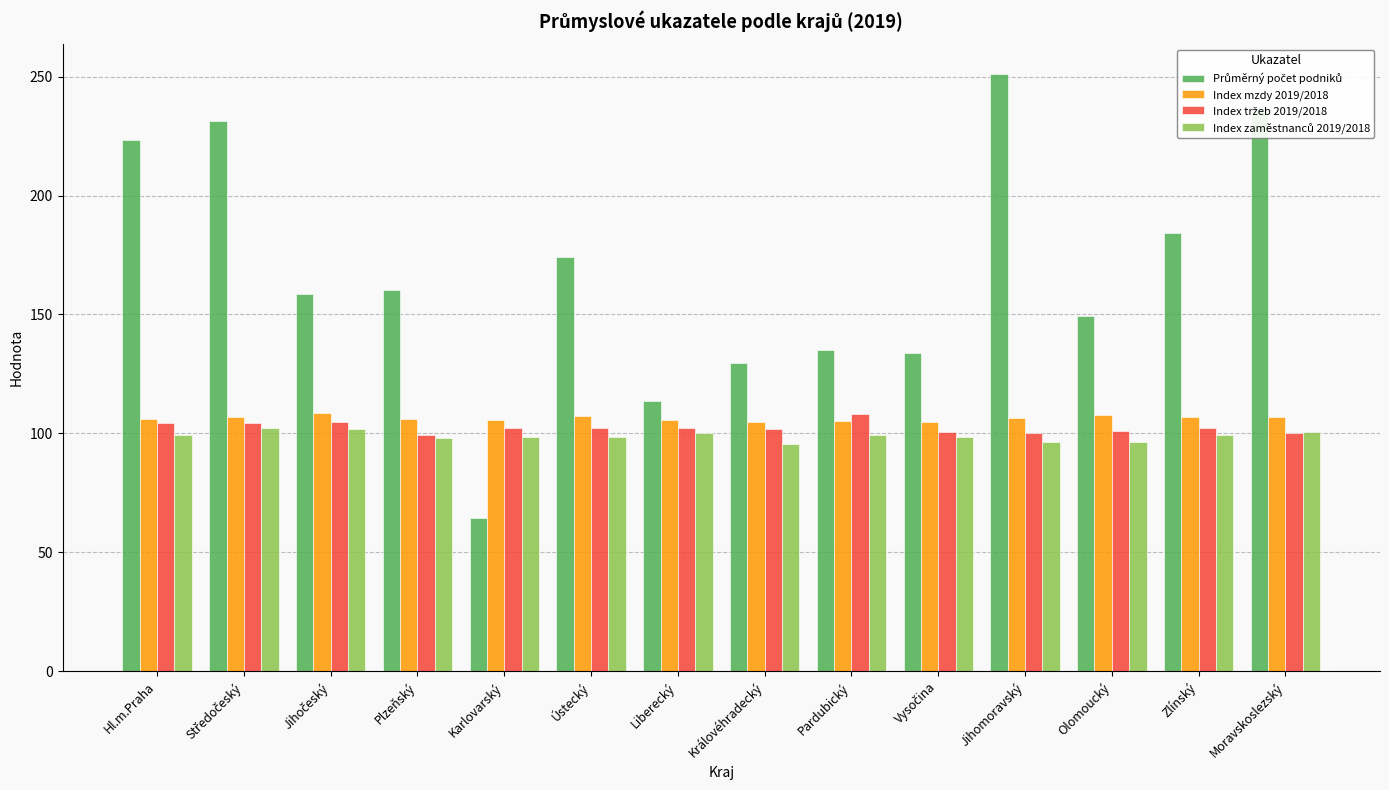

The value of Index mzdy 2019/2018 at Karlovarský is 168.8. True or false?

False